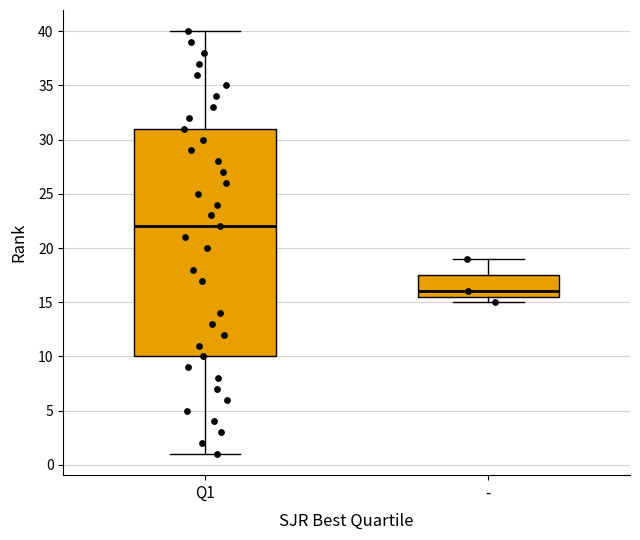

Reading left to right, read every box against the y-axis: the position of its median line, the range the box covers, and the ends of its whiskers. The values are not printed on the chart, so give them approximately, as read against the axis.

Q1: median 22.0, box 10.0 to 31.0, whiskers 1.0 to 40.0
-: median 16.0, box 15.5 to 17.5, whiskers 15.0 to 19.0